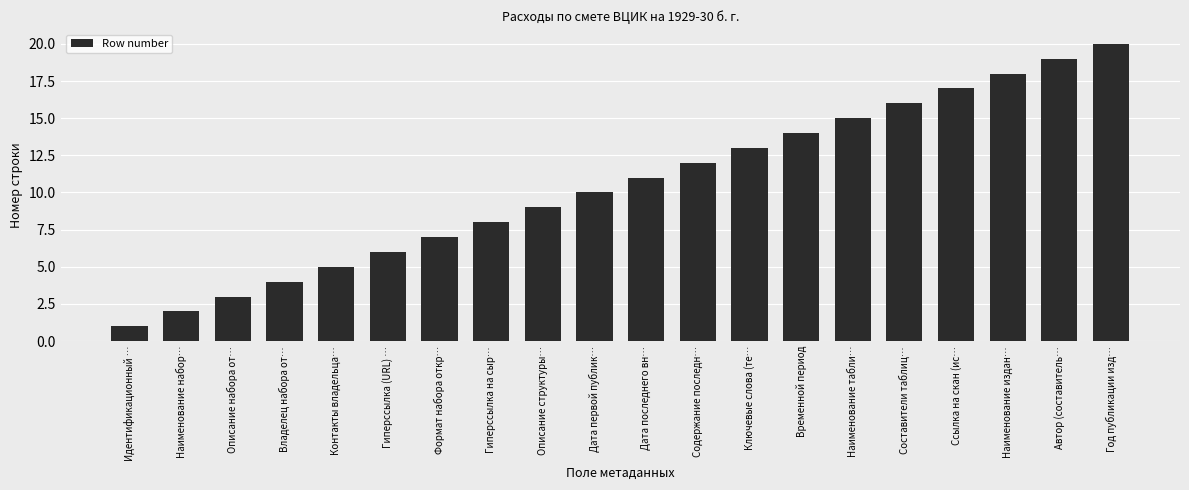

List the labels in order of value, largest first.

Год публикации изд…, Автор (составитель…, Наименование издан…, Ссылка на скан (ис…, Составители таблиц…, Наименование табли…, Временной период, Ключевые слова (те…, Содержание последн…, Дата последнего вн…, Дата первой публик…, Описание структуры…, Гиперссылка на сыр…, Формат набора откр…, Гиперссылка (URL) …, Контакты владельца…, Владелец набора от…, Описание набора от…, Наименование набор…, Идентификационный …